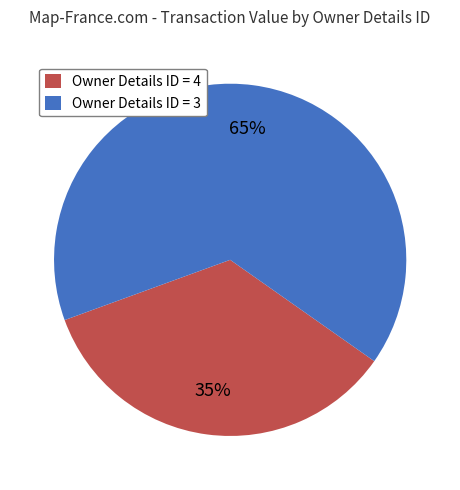

The Owner Details ID = 3 slice represents 65% of the pie. True or false?

True